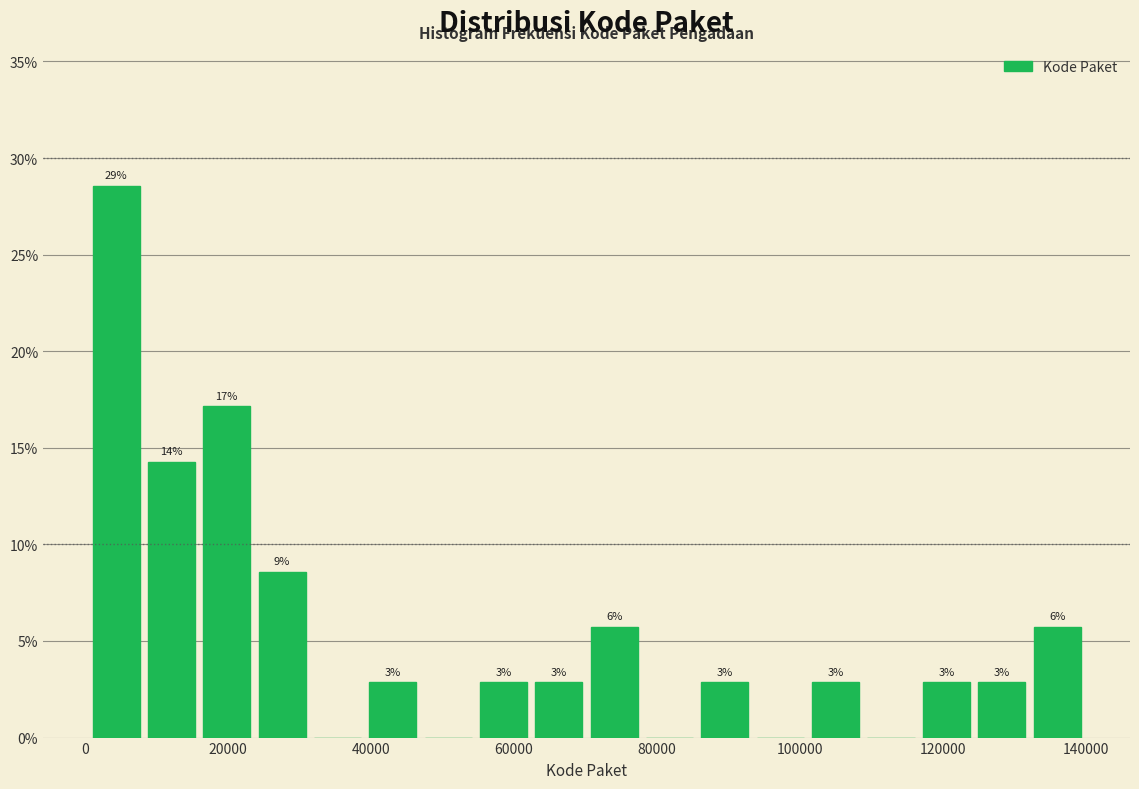

Around what value on the x-axis is the tallest bar? Give the approximate position of its centre, as read against the axis.

4000